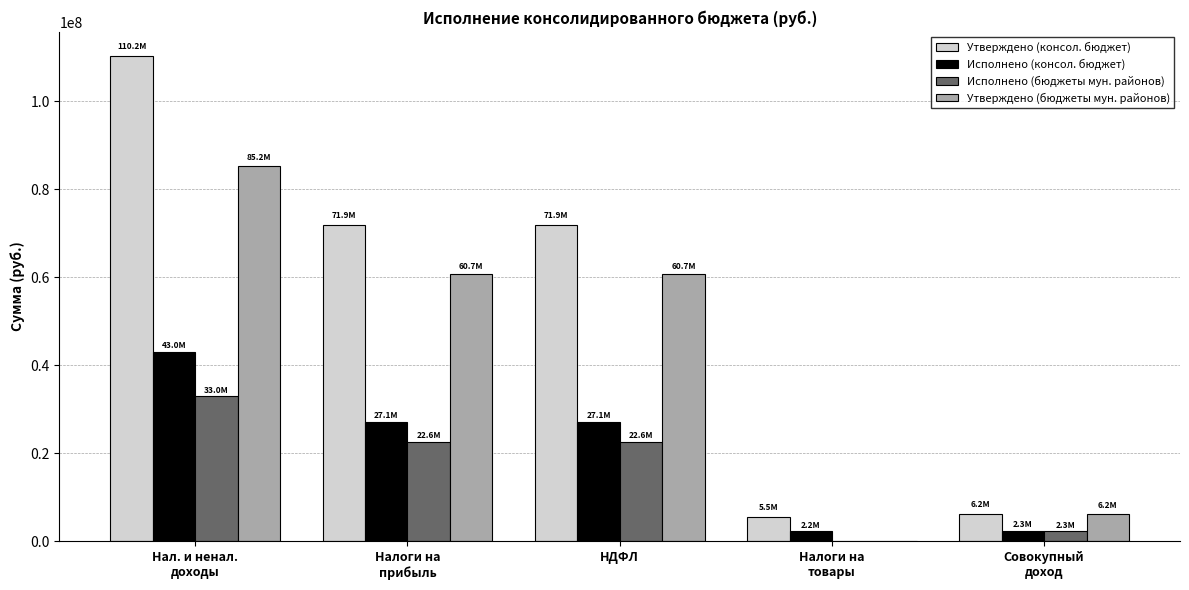

The value of Исполнено (бюджеты мун. районов) at Налоги на
товары is -16169968.8. True or false?

False